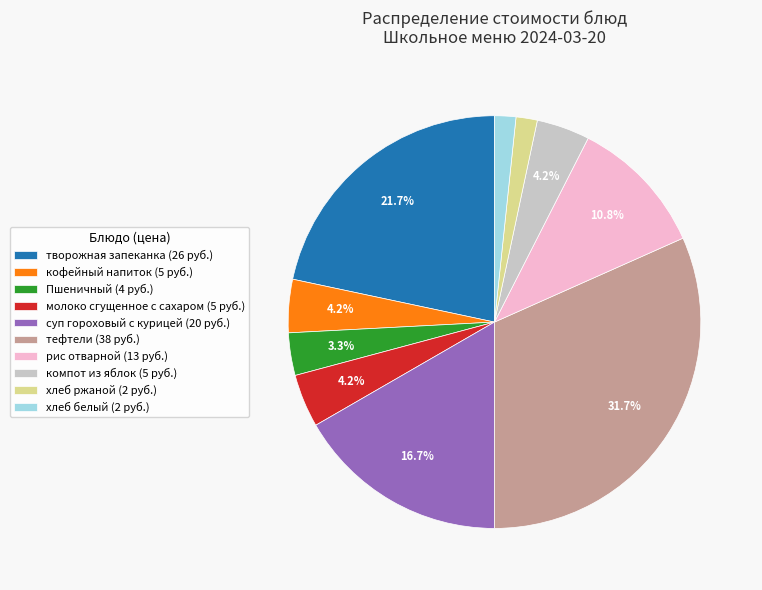

Approximately how many times larger is the value at хлеб ржаной compared to компот из яблок?

0.4